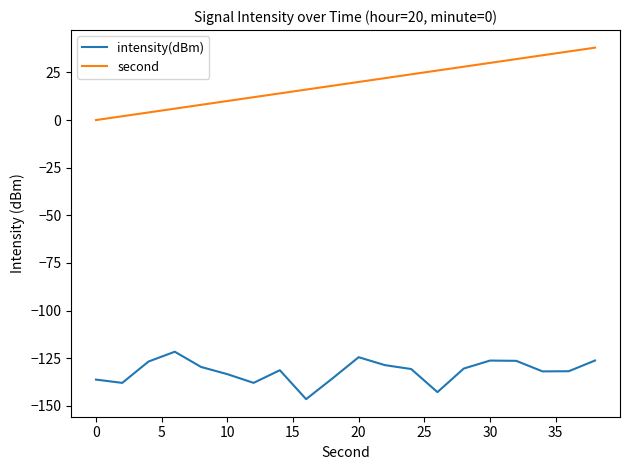

What is the smallest value displayed?

-146.4